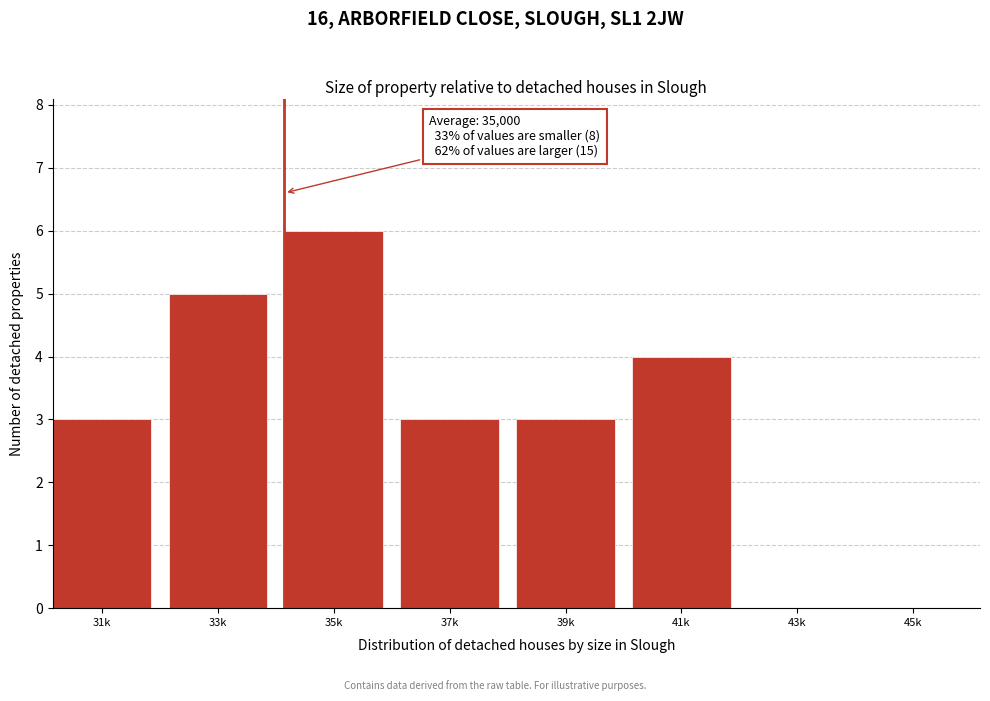

Reading left to right, transcribe all the data shown in this chart.

31k=3	33k=5	35k=6	37k=3	39k=3	41k=4	43k=0	45k=0